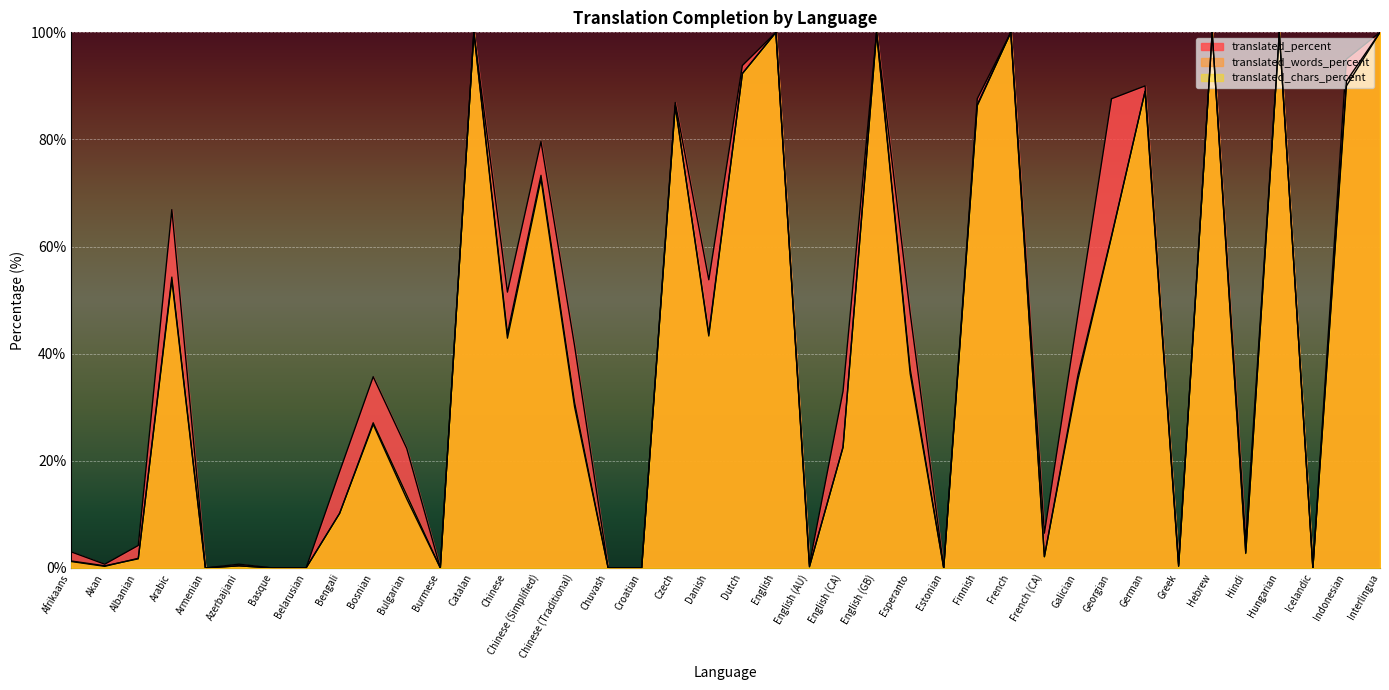

Where is the first local maximum for translated_words_percent?

Arabic